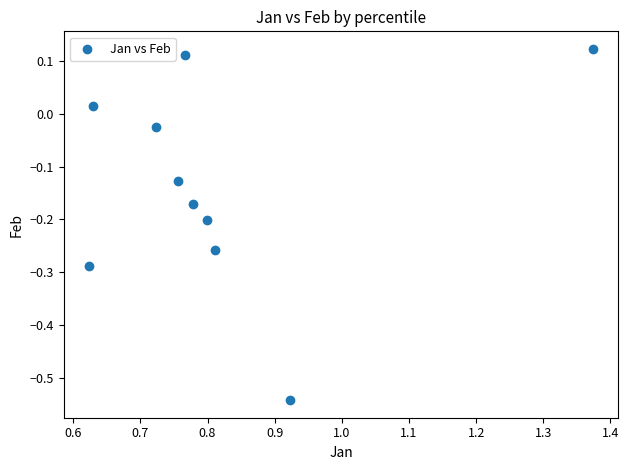

What is the range of Y values (max minus min)?

0.7